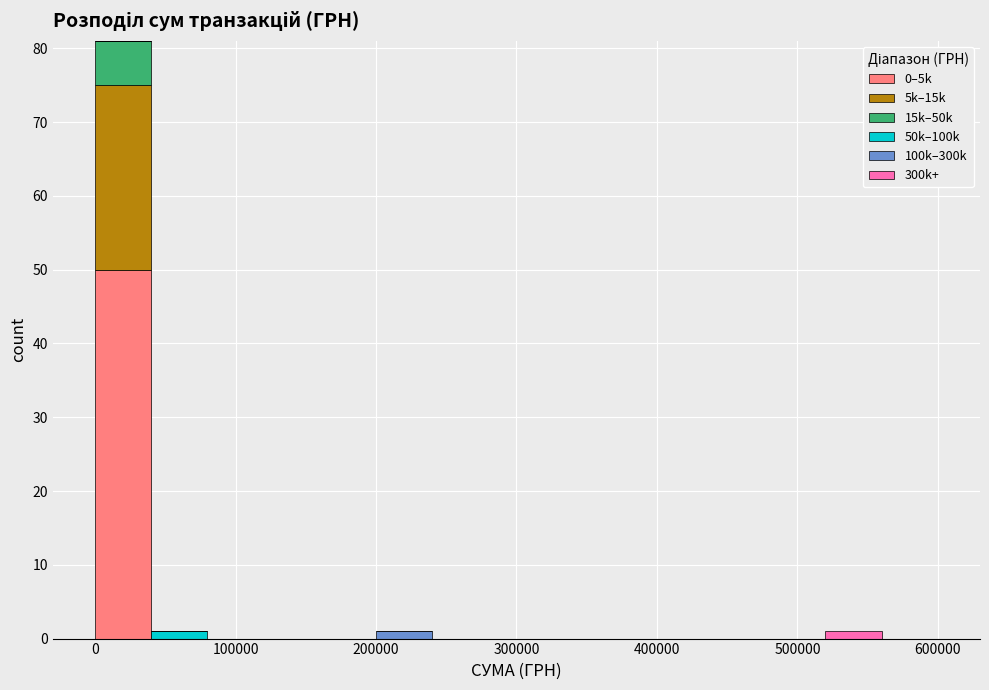

Which range on the x-axis has the tallest stacked bar (by total height)?

0 to 40000